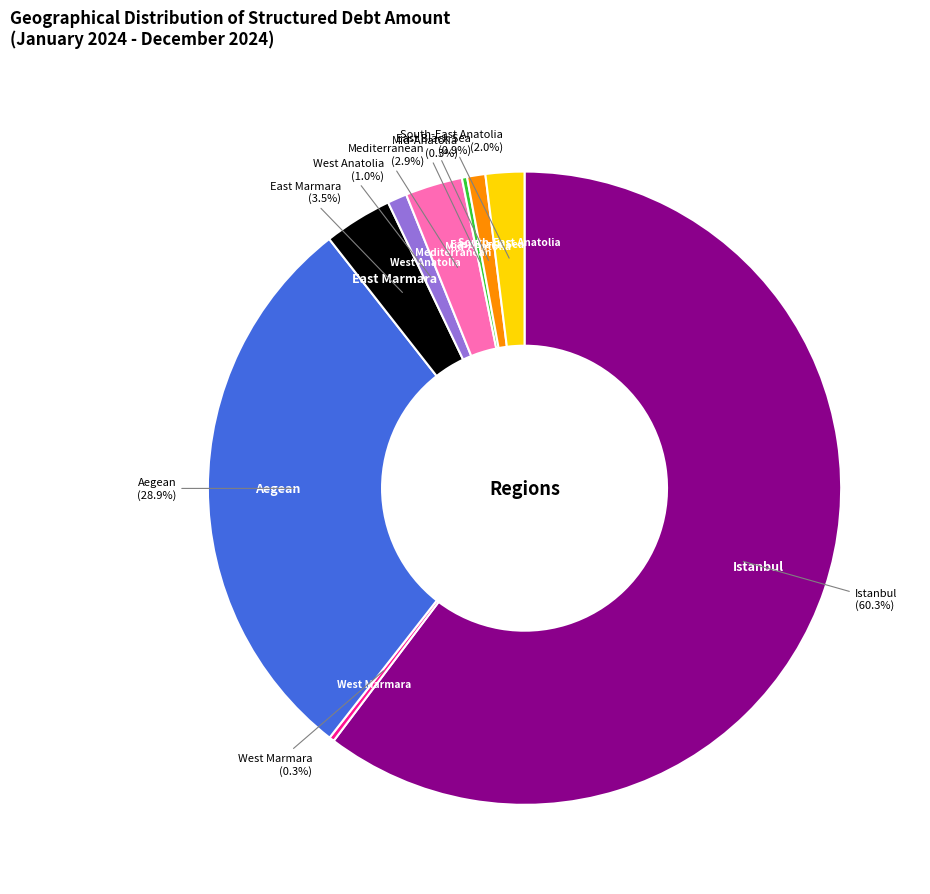

Is there a majority slice in this chart?

Yes